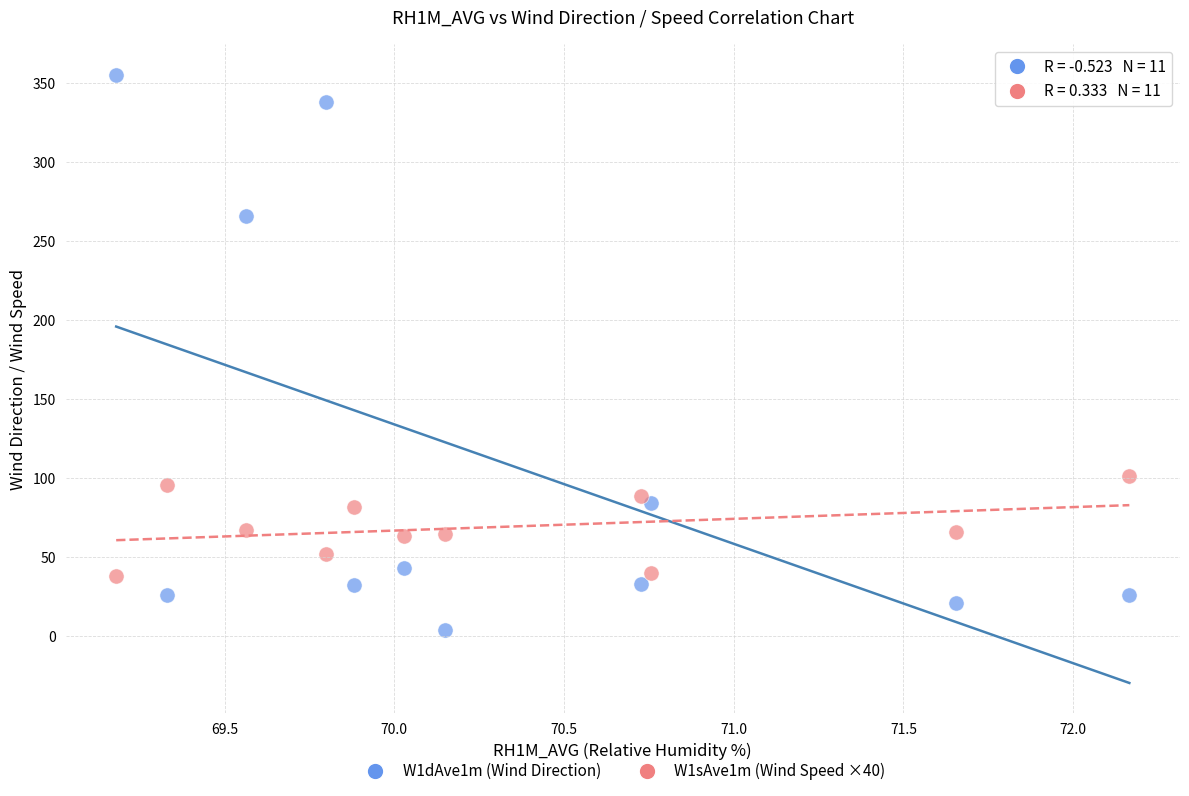

Which series reaches the minimum Y coordinate?

W1dAve1m (Wind Direction)